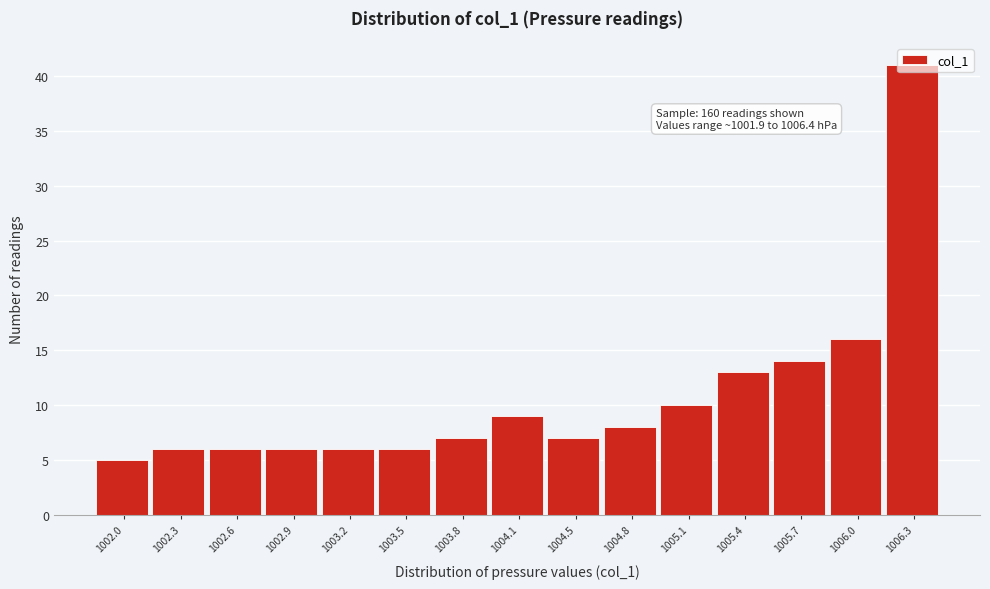

Over which range of the x-axis is the bar tallest?

1006.15 to 1006.45